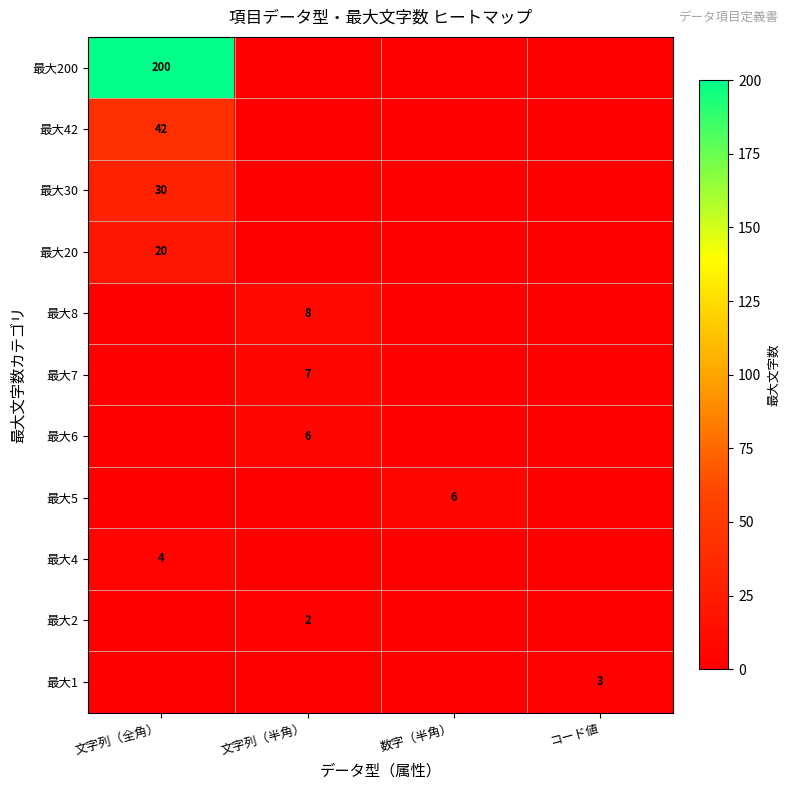

Rank the series by their maximum value, from highest to lowest.

最大200, 最大42, 最大30, 最大20, 最大8, 最大7, 最大6, 最大5, 最大4, 最大2, 最大1